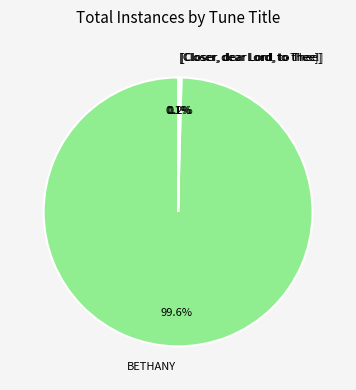

What is the largest slice in the pie chart?

BETHANY